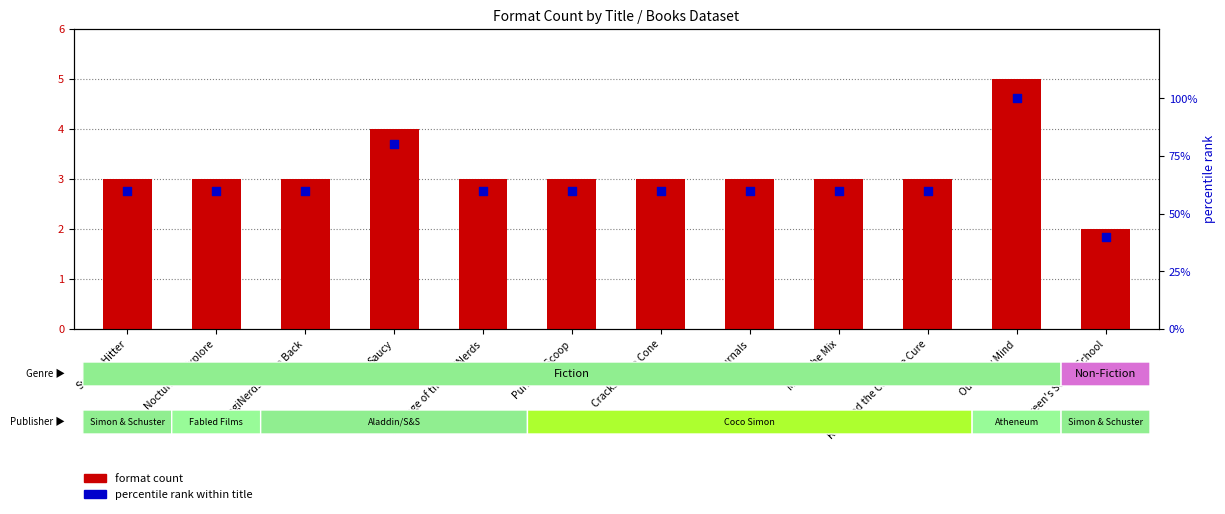

What is the total value across all series at Mia in the Mix?

63